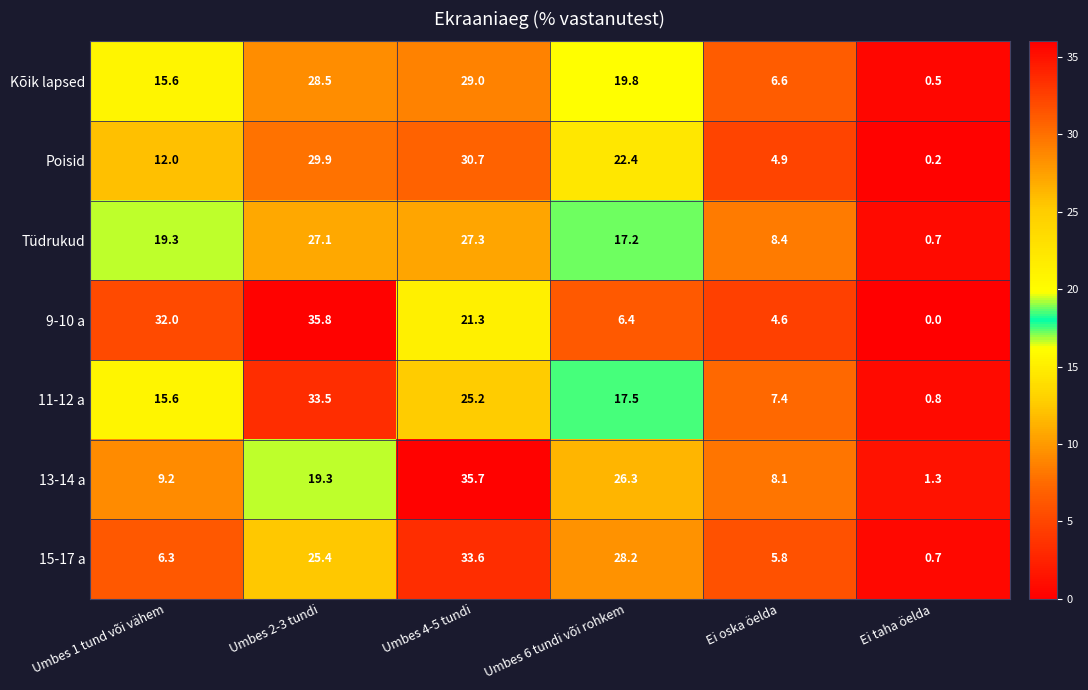

Rank the categories by Tüdrukud value from lowest to highest.

Ei taha öelda, Ei oska öelda, Umbes 6 tundi või rohkem, Umbes 1 tund või vähem, Umbes 2-3 tundi, Umbes 4-5 tundi